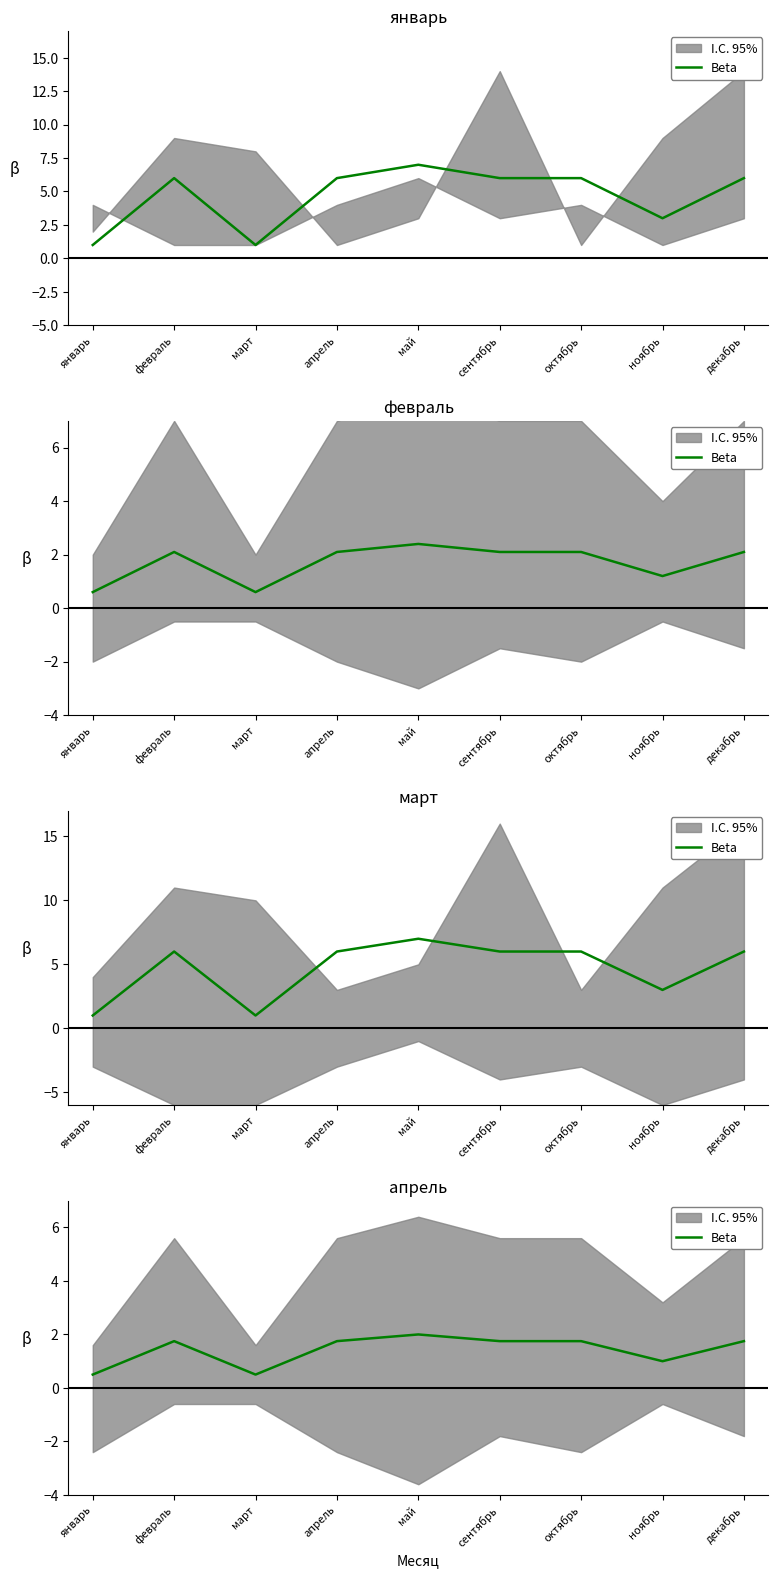

How many data points does each series have?

9